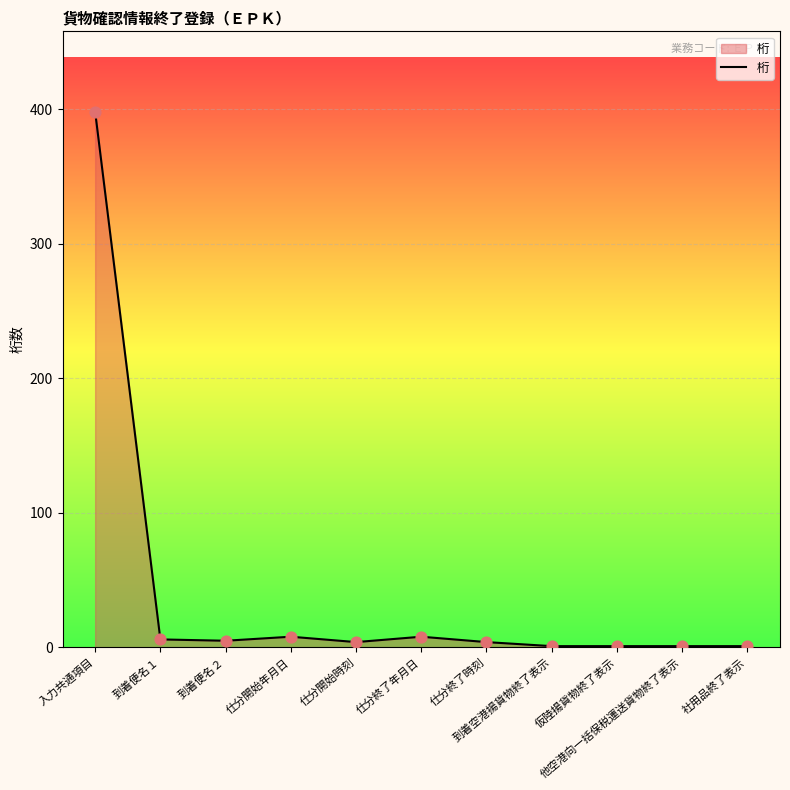

Approximately how many times larger is the value at 入力共通項目 compared to 到着空港揚貨物終了表示?

398.0